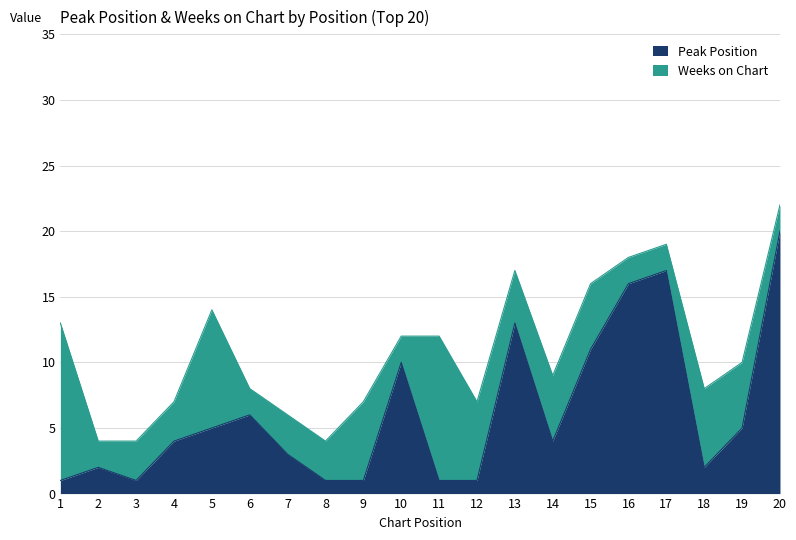

Does the chart display data point markers on the line(s)?

No